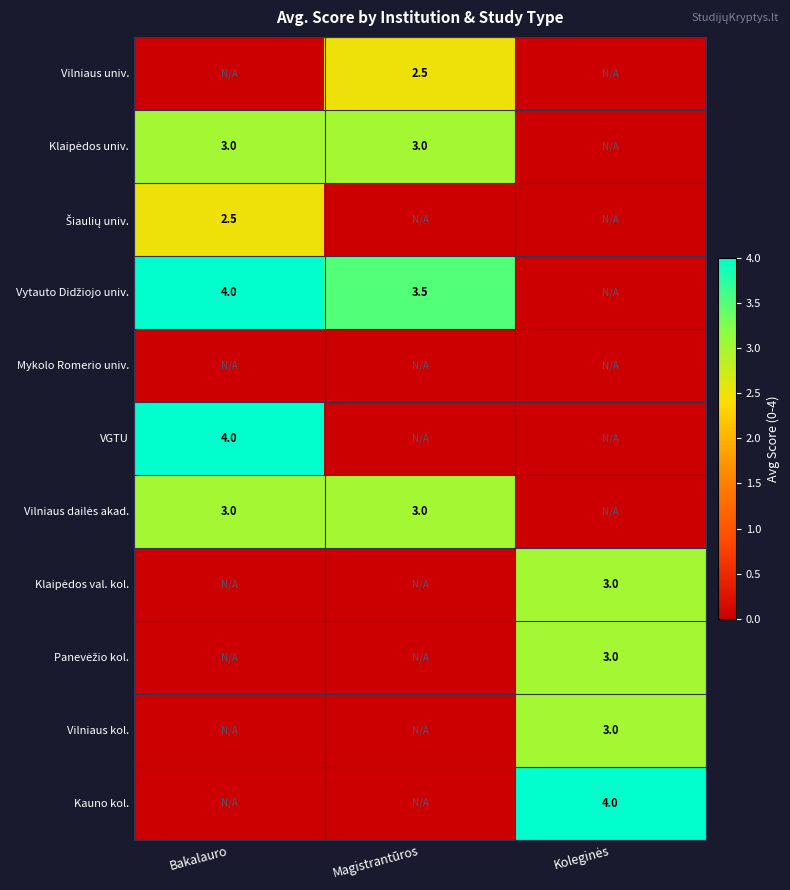

The Vilniaus univ. series shows 1.6 at Magistrantūros. True or false?

False